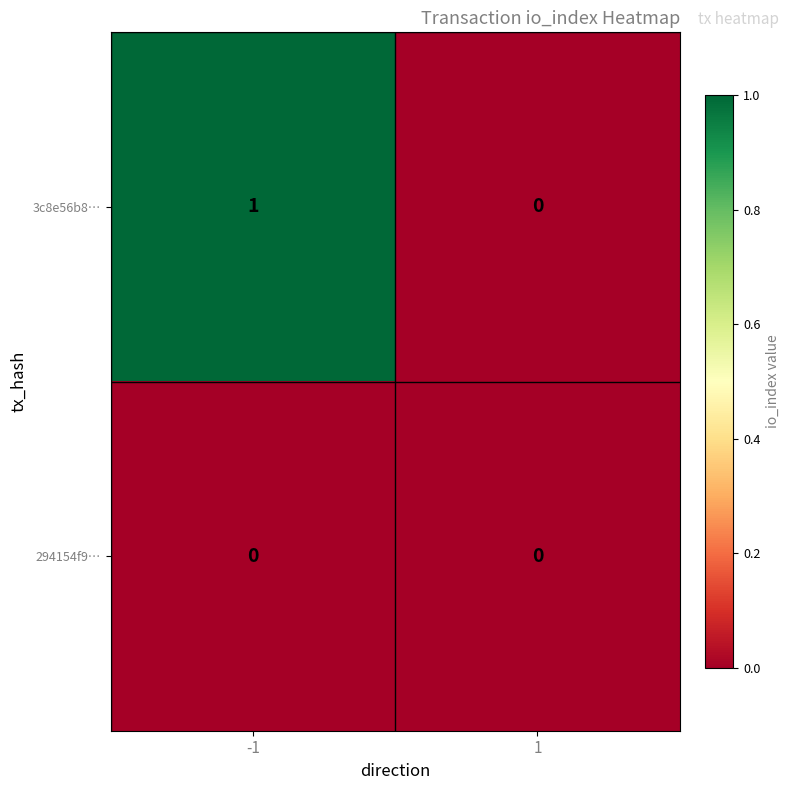

Which series changed the most between -1 and 1?

3c8e56b8…